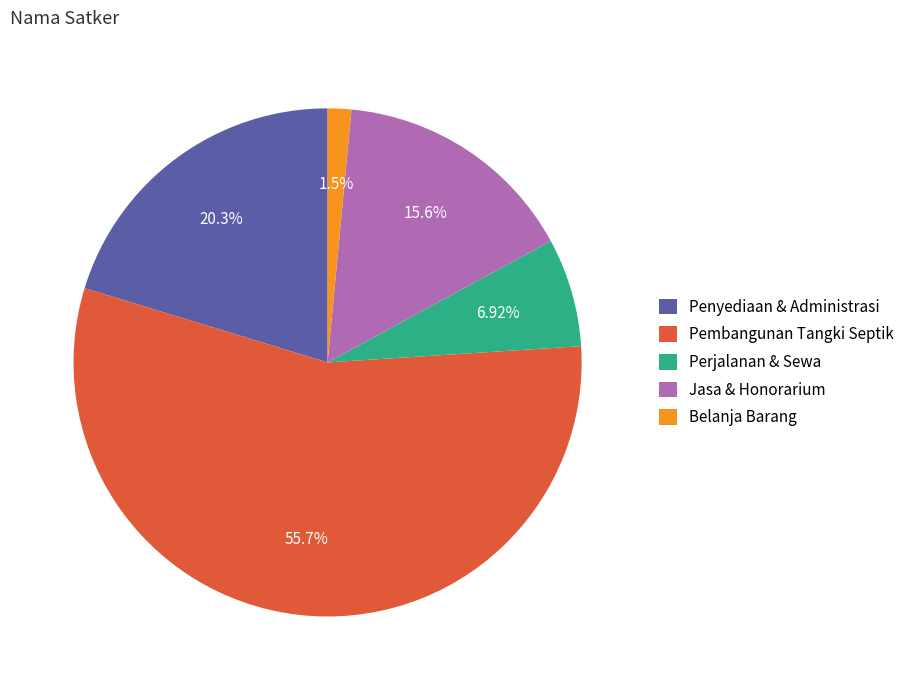

Which has a higher value, Pembangunan Tangki Septik or Perjalanan & Sewa?

Pembangunan Tangki Septik